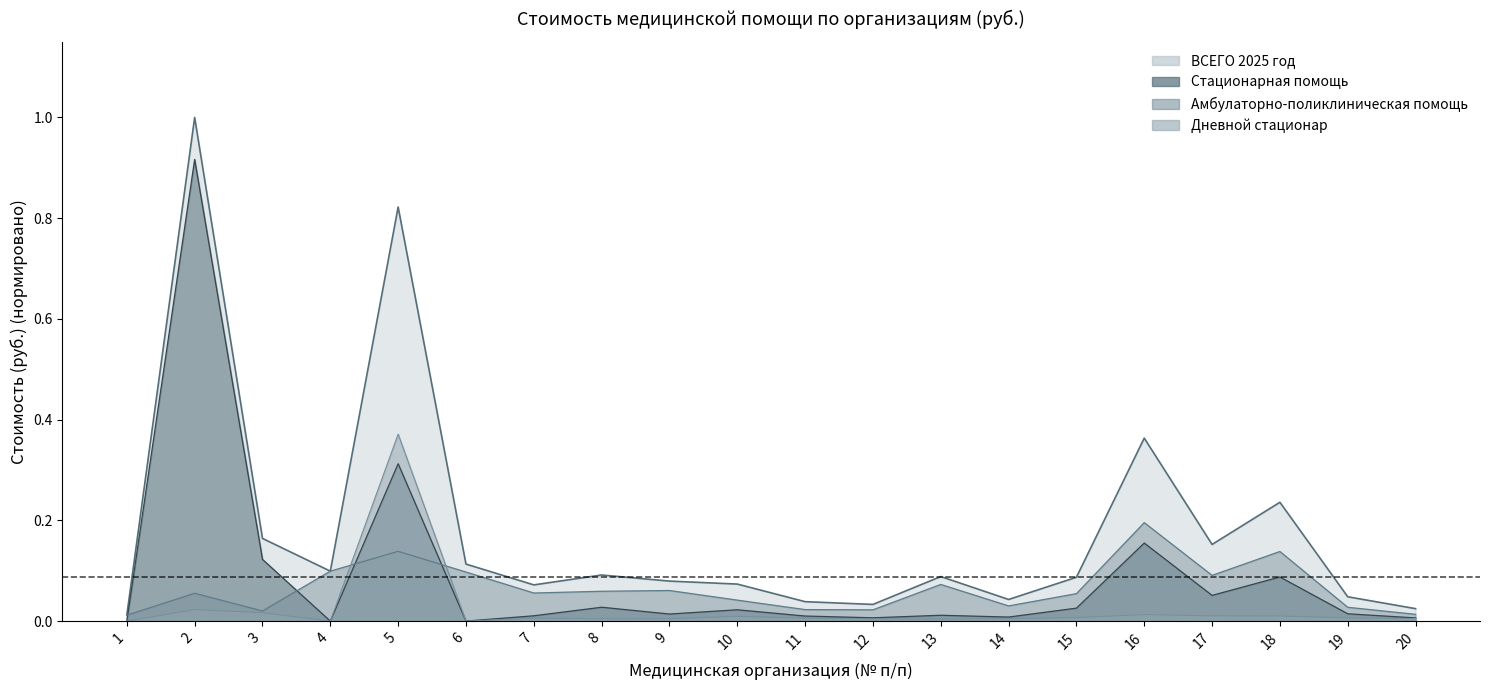

What is the total value across all series at 13?

0.2